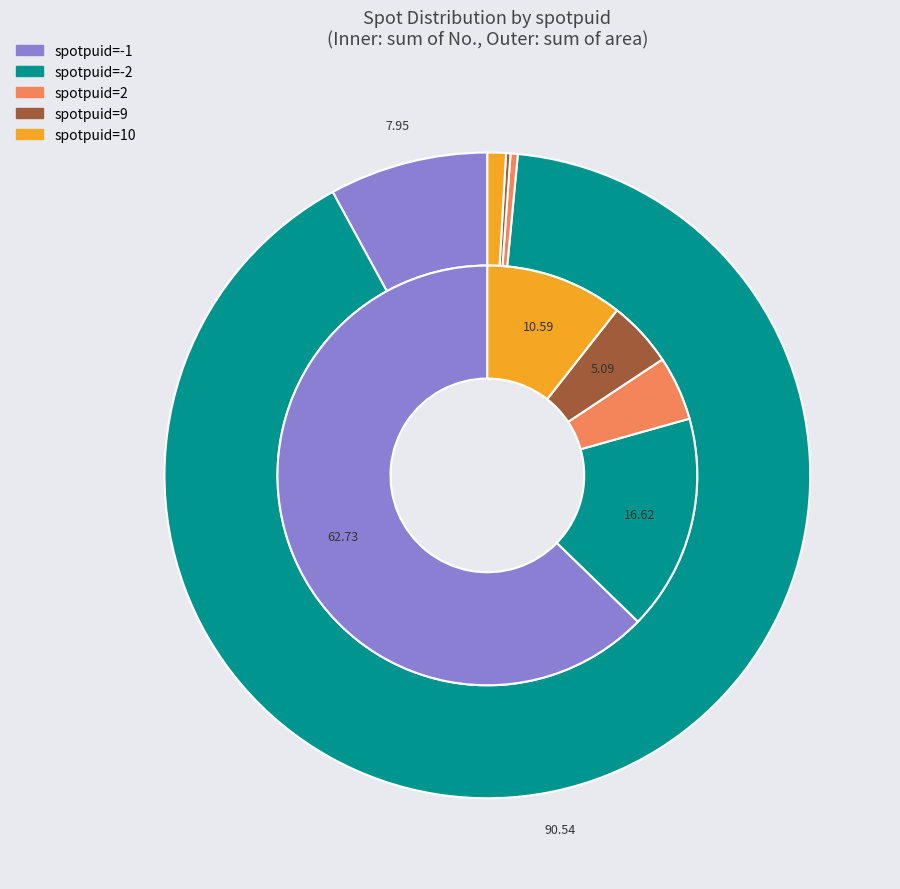

True or false: 1 accounts for 9% of the total.

False